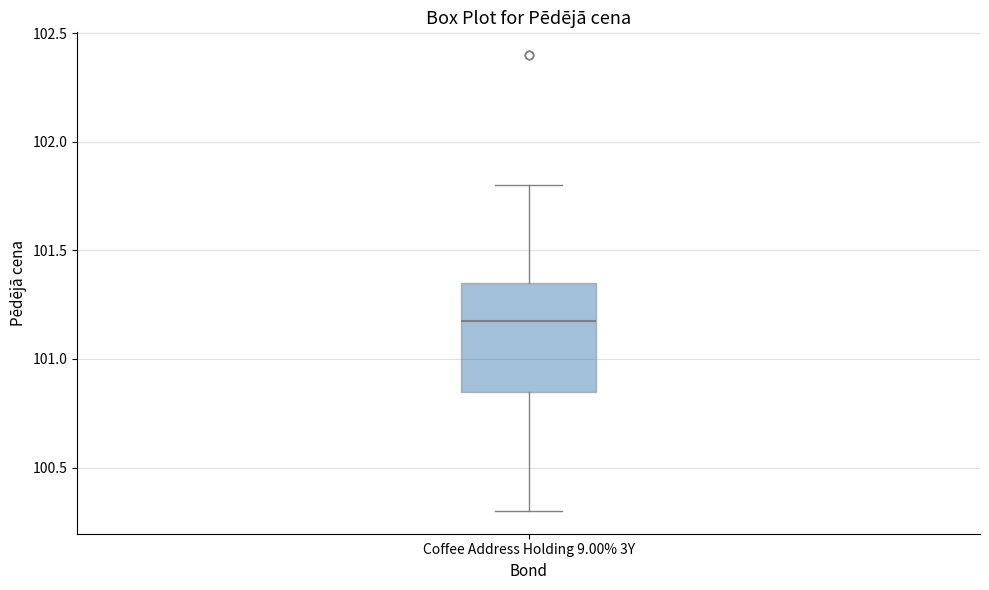

Read this box plot against the y-axis: the position of the median line, the range covered by the box, and the ends of both whiskers. The values are not printed on the chart, so give them approximately, as read against the axis.

median 101.20, box 100.85 to 101.35, whiskers 100.30 to 101.80